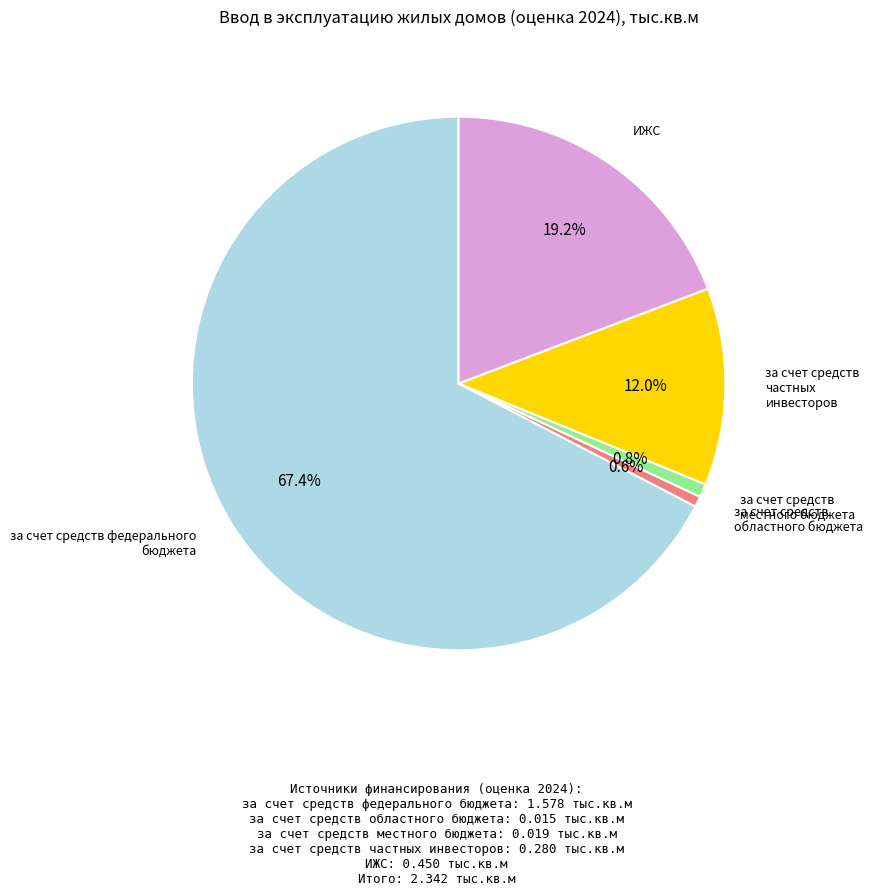

Does any single category account for the majority?

Yes